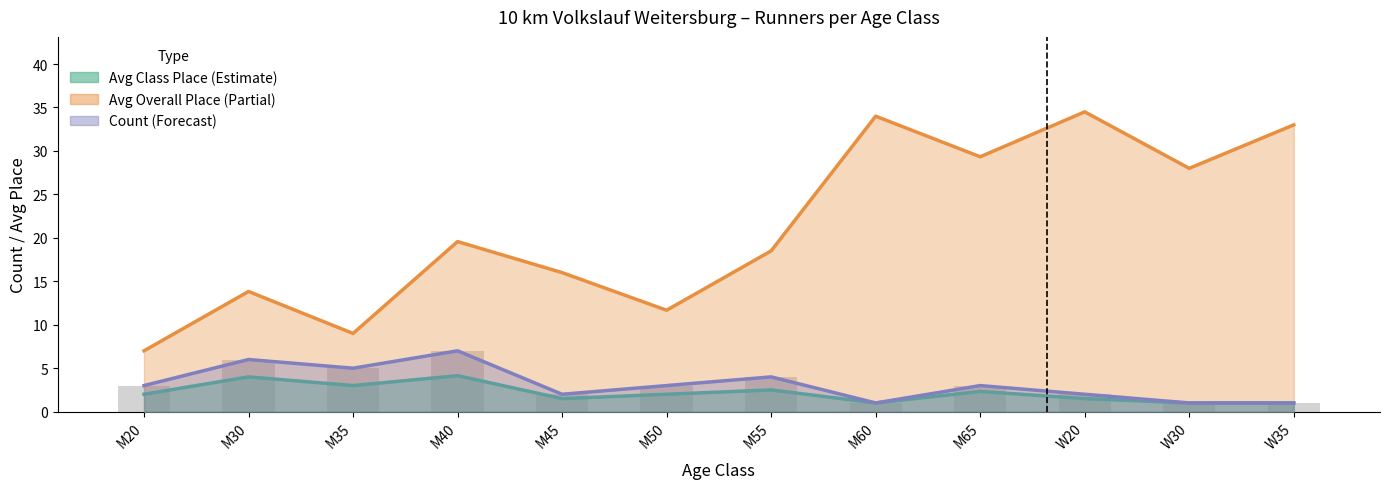

What is the maximum value for Avg Overall Place?

34.5